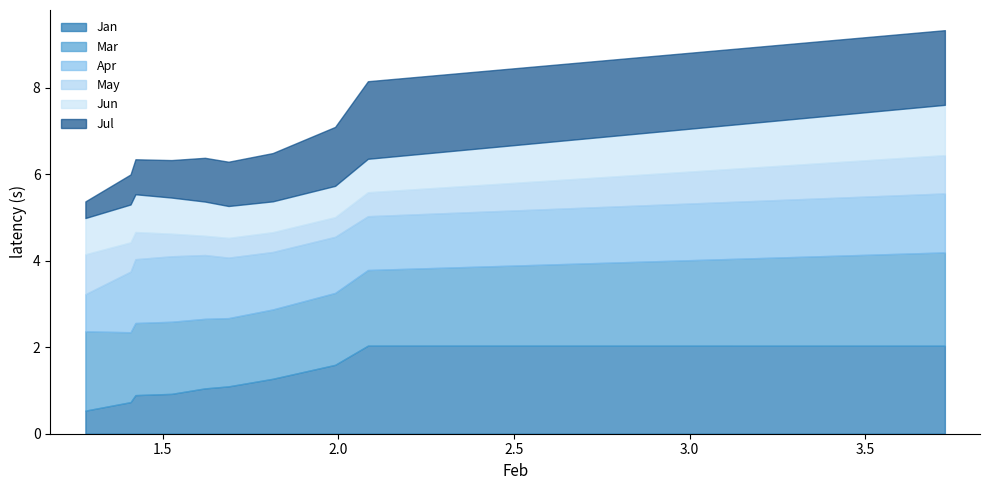

True or false: Jan has more than 0 interior local peaks.

True